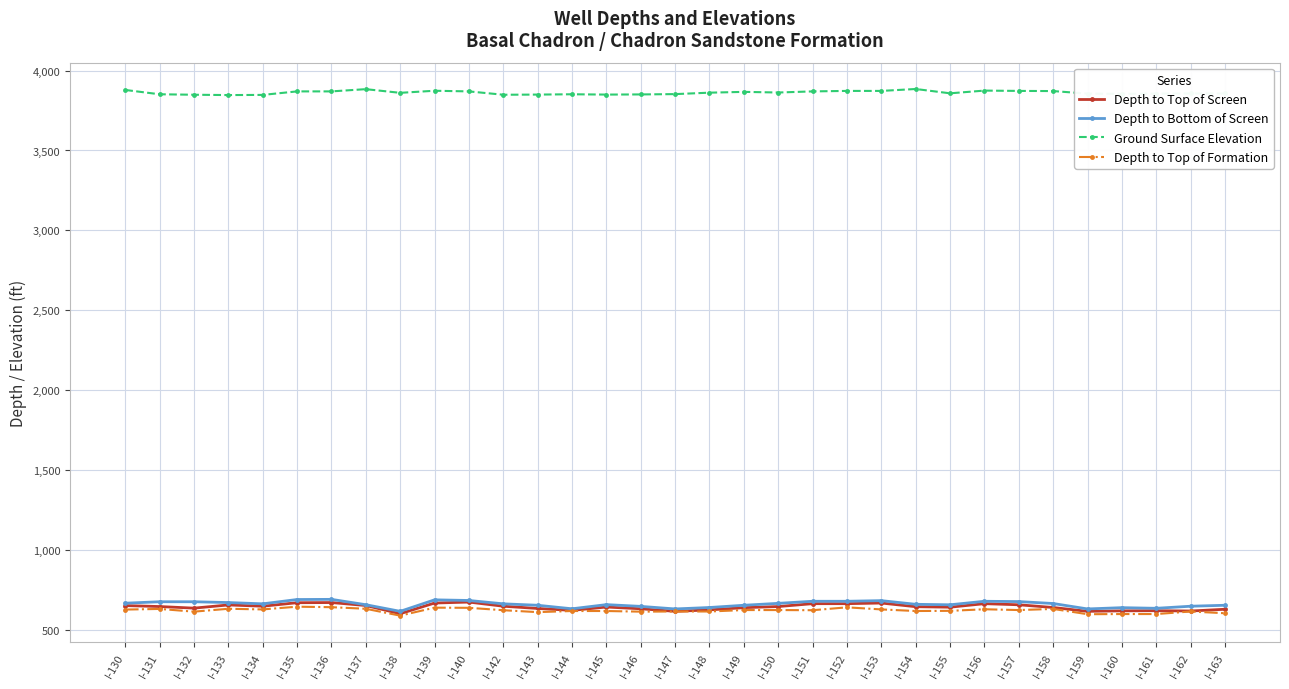

What is the total value across all series at I-156?

5841.0